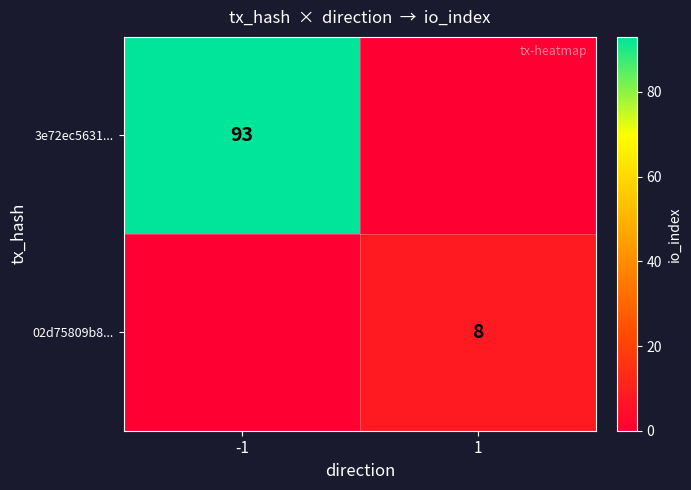

The value of 02d75809b8... at 1 is 5. True or false?

False